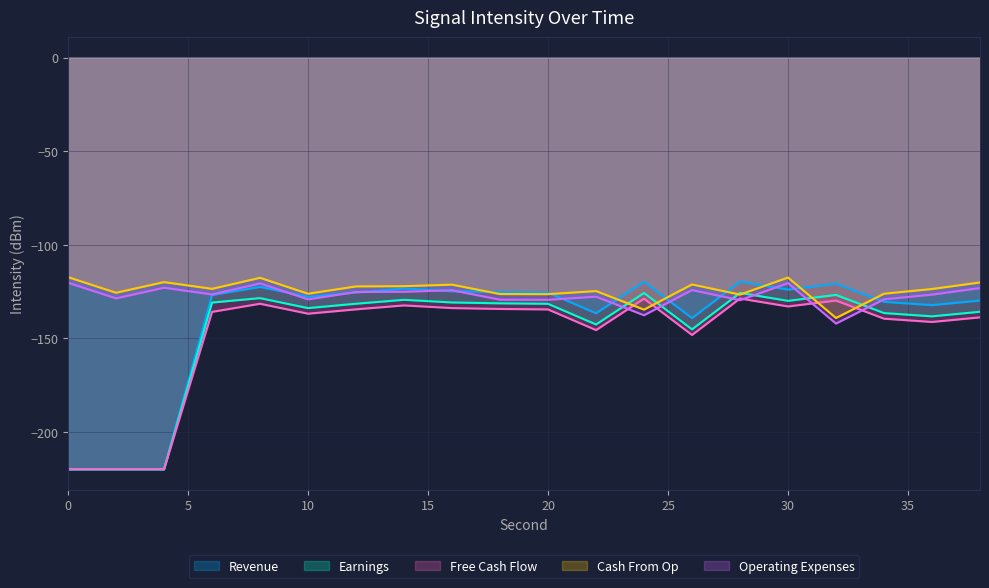

What is the minimum value shown in the chart?

-219.9